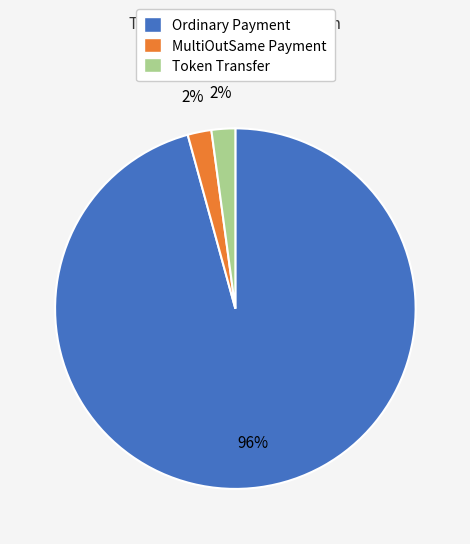

Which category has the biggest portion of the pie?

Ordinary Payment